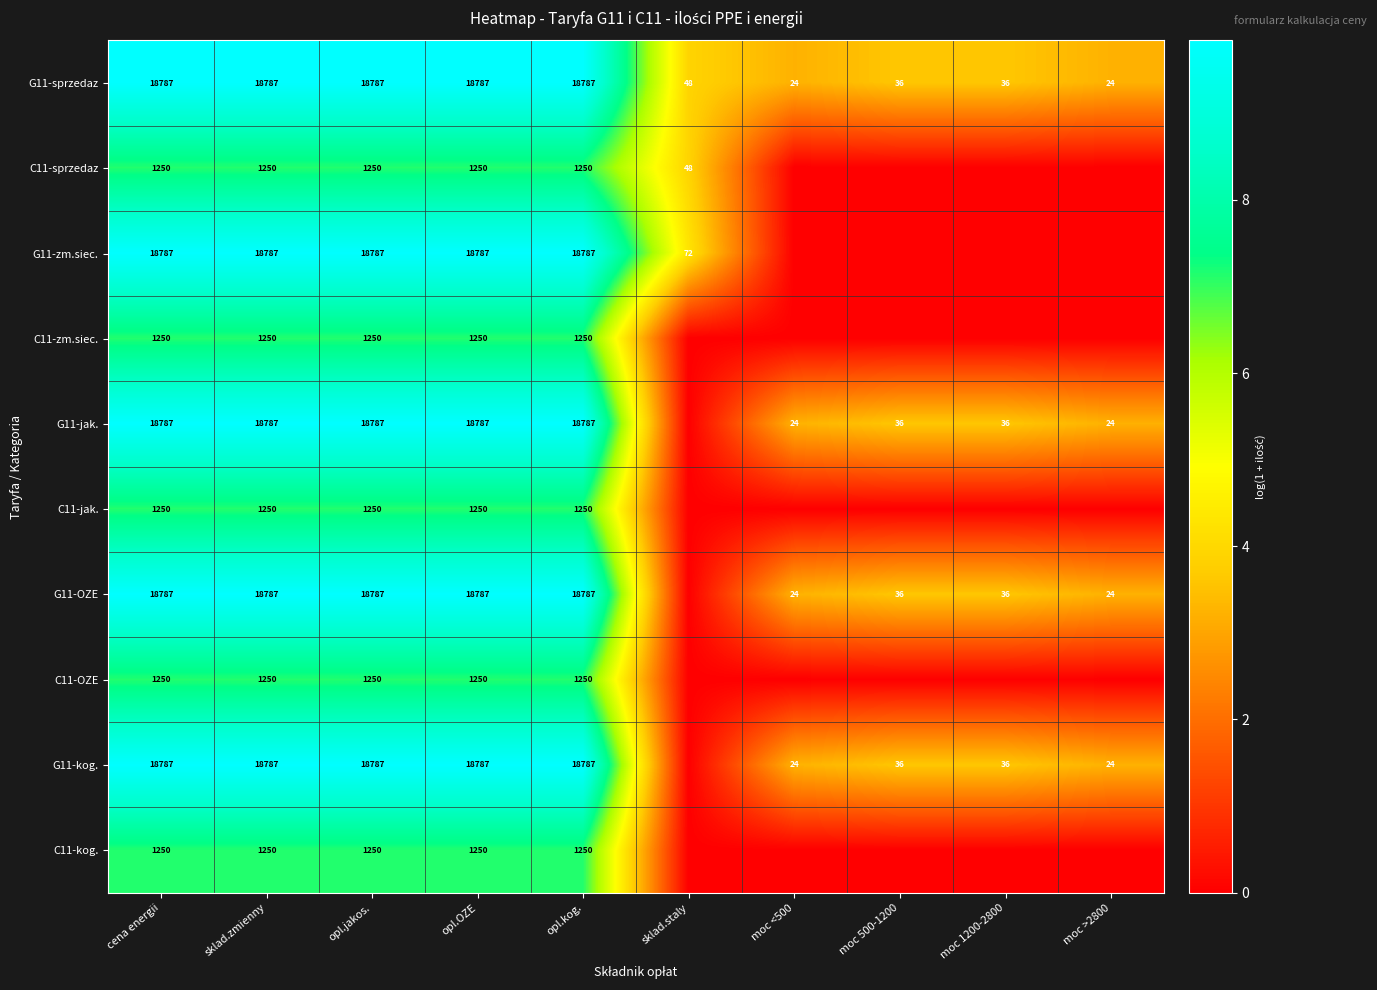

What is the spread (max minus min) of values at cena energii?

17537